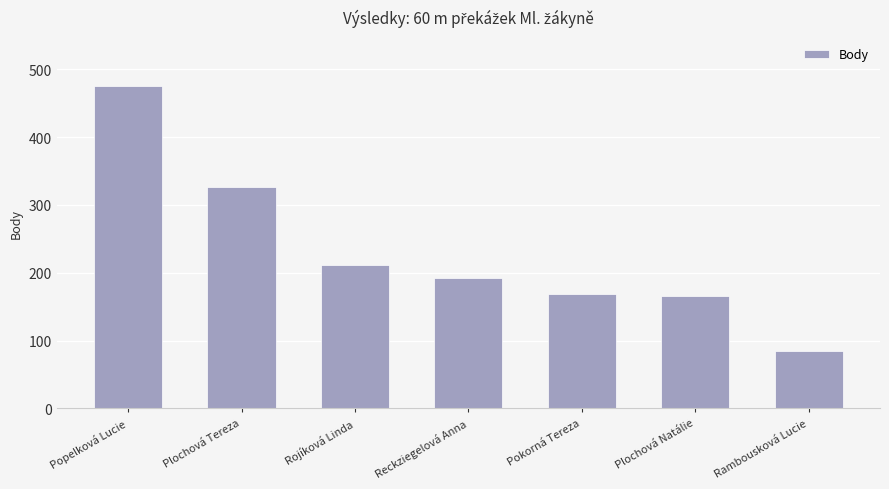

At which label does the data first exceed 192?

Popelková Lucie